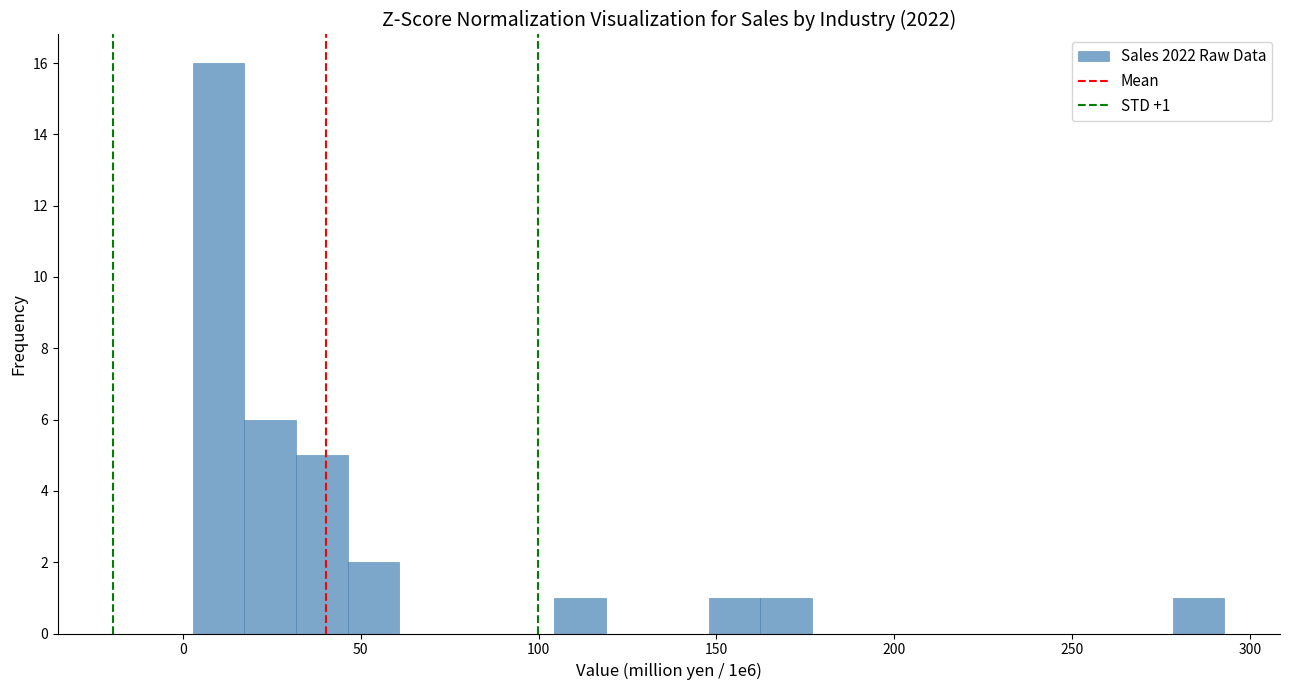

Read against the x-axis, roughly where is the centre of the tallest bar?

10